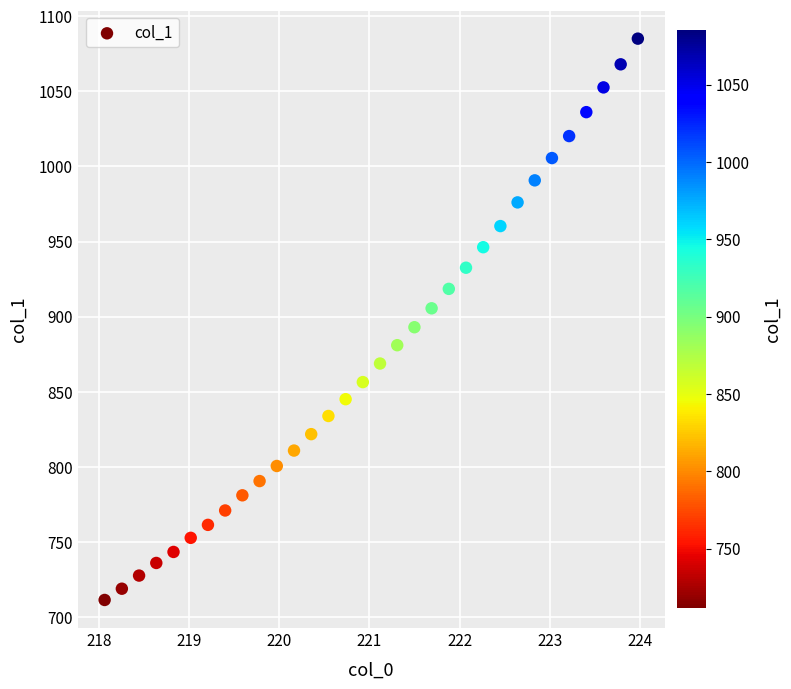

What is the range of Y values (max minus min)?

373.6